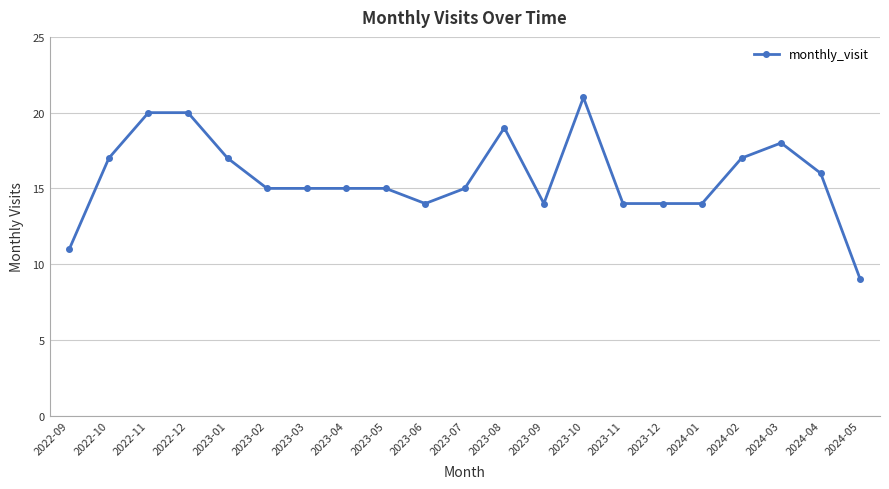

Does the chart display data point markers on the line(s)?

Yes